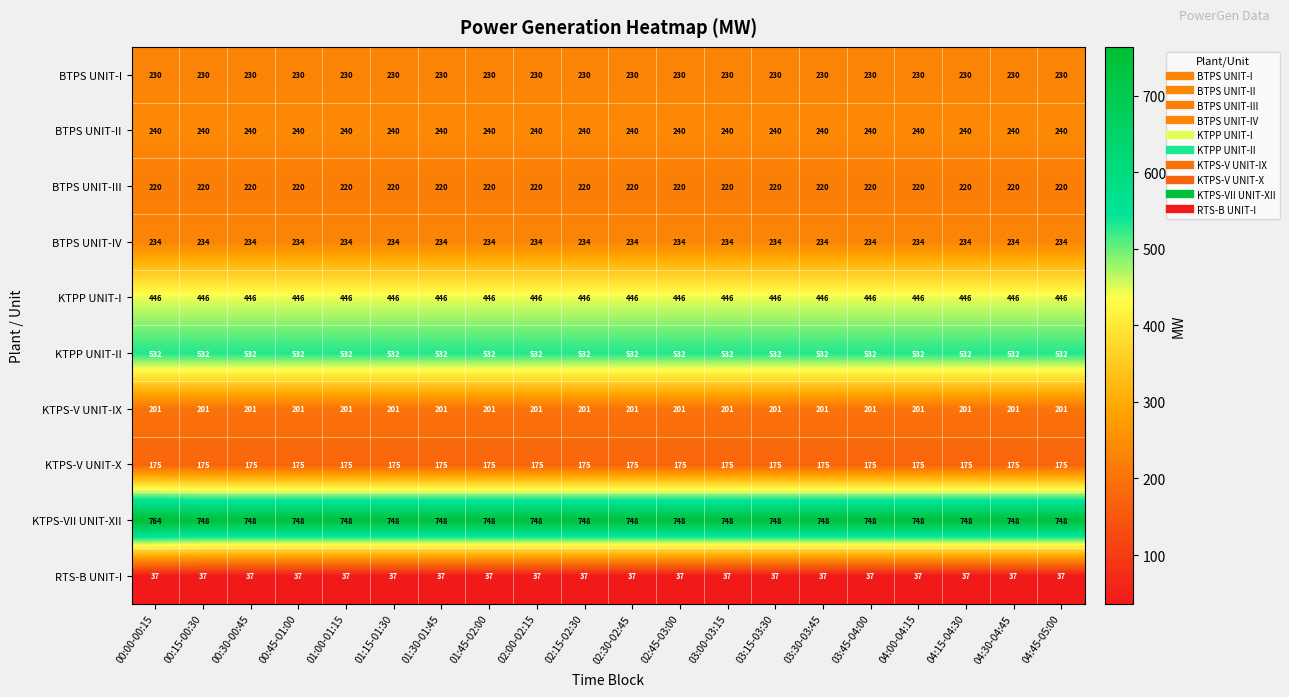

Count the number of categories in the chart.

20